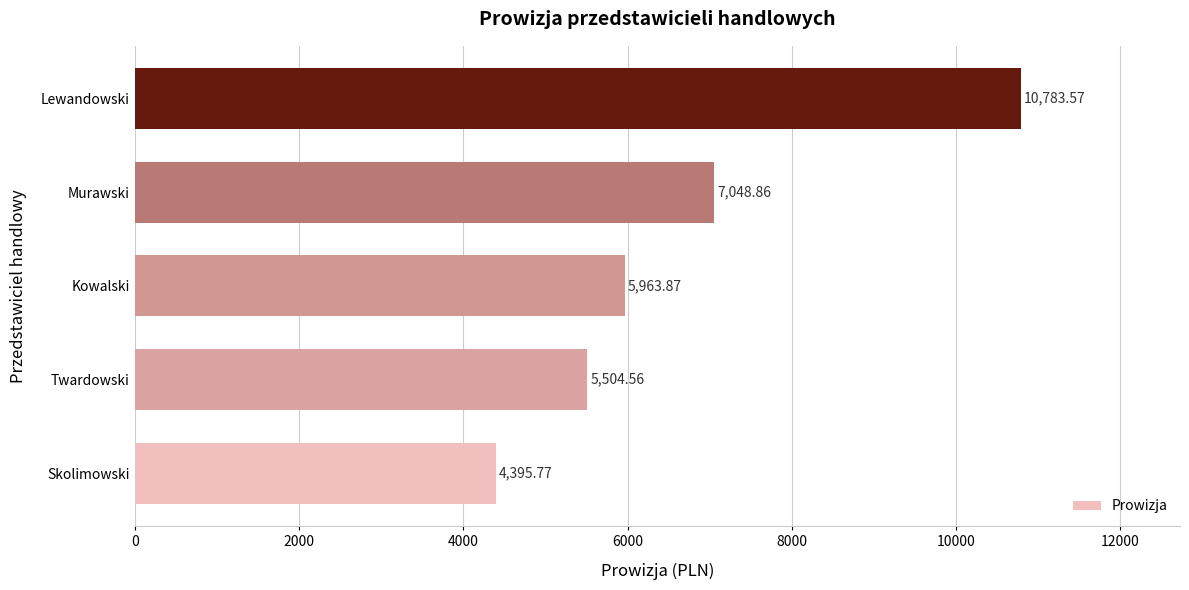

Which category has the highest value across all series?

Lewandowski